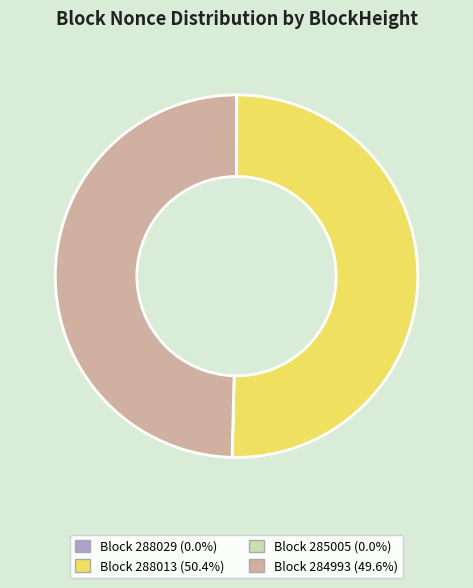

Is there any slice that represents more than half of the pie?

Yes